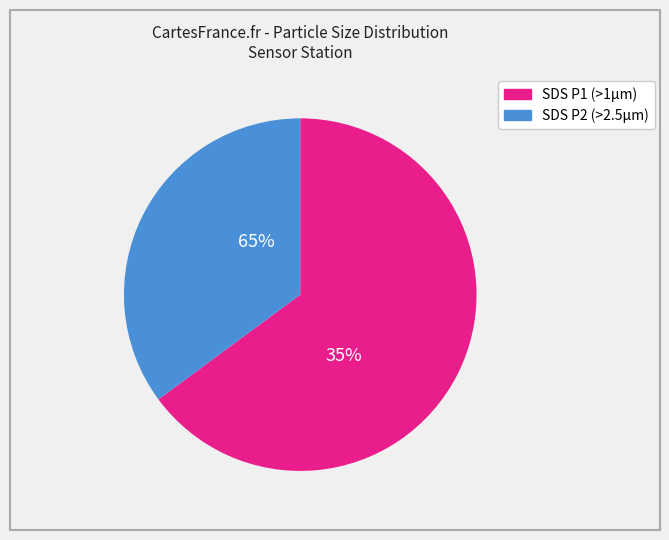

Which has a higher value, SDS_P2 or SDS_P1?

SDS_P1